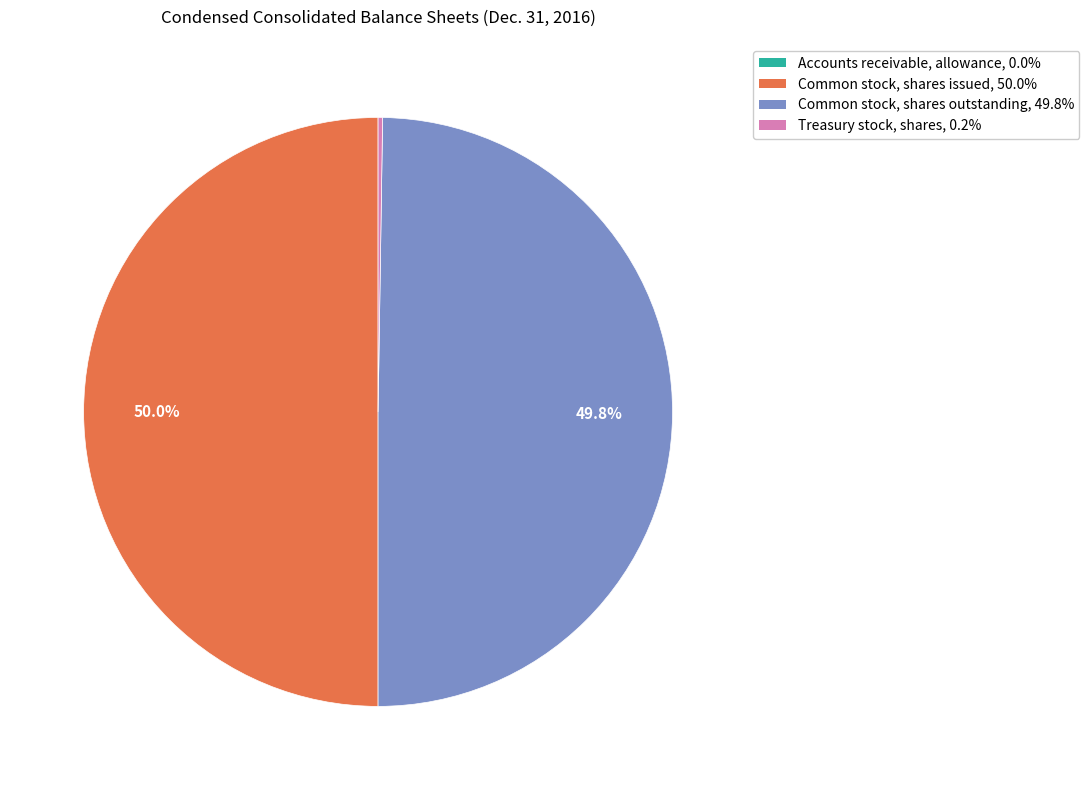

What percentage is NOT represented by Common stock, shares issued?

50.0%